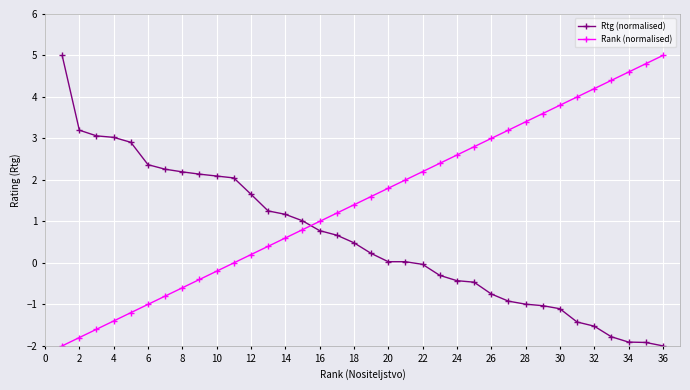

What is the smallest value displayed?

-2.0